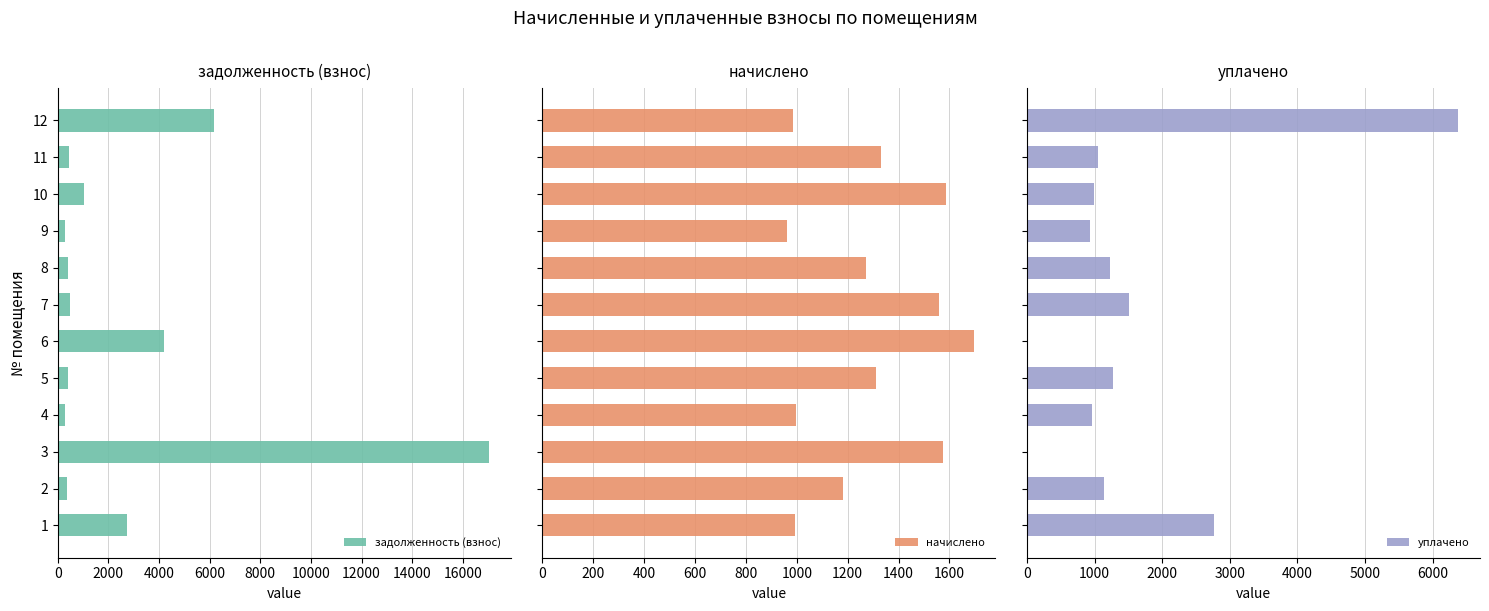

Which series changed the most between 12000 and 14000?

начислено